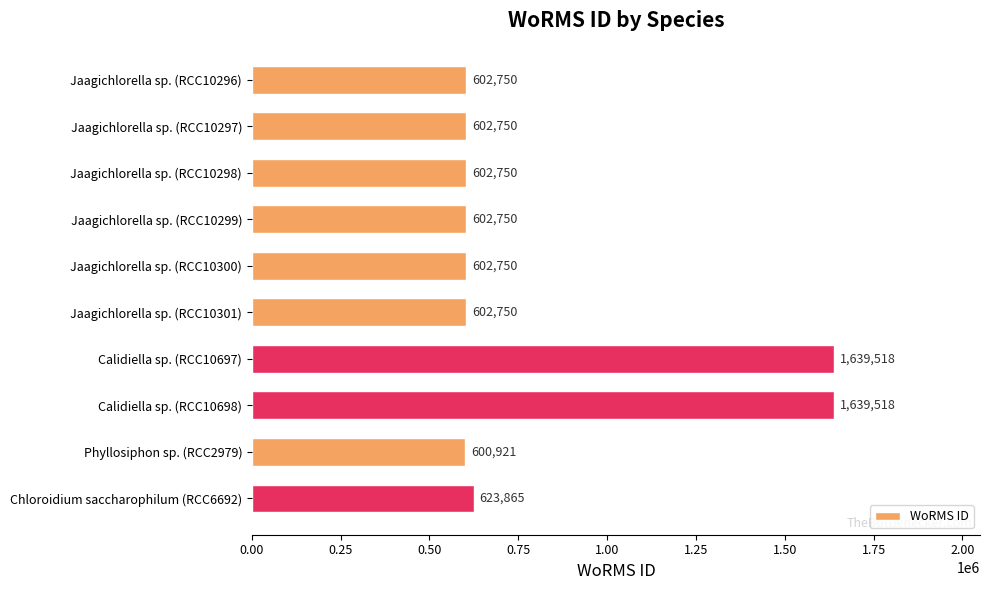

What is the sum of all values?

8120322